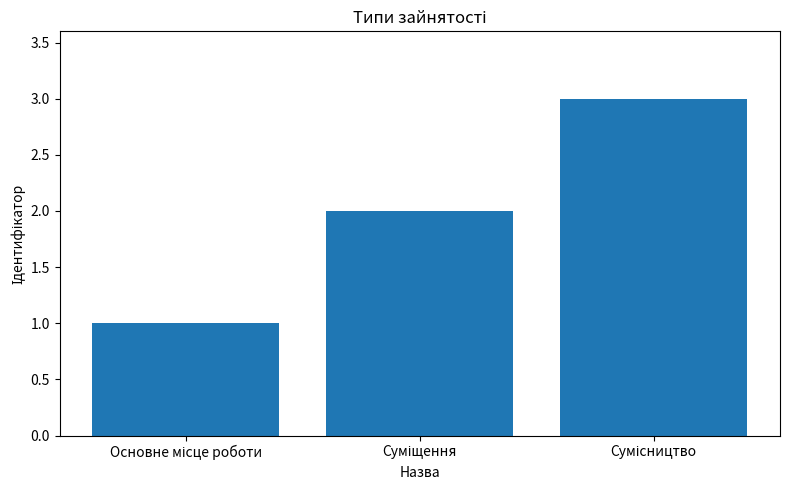

Are the bars grouped side by side (vs. stacked)?

No